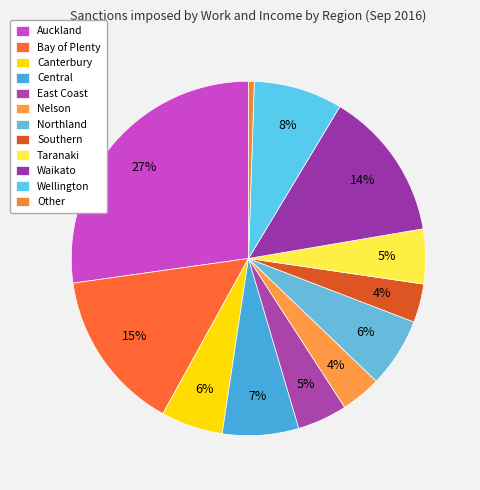

Count the number of slices in the pie.

12